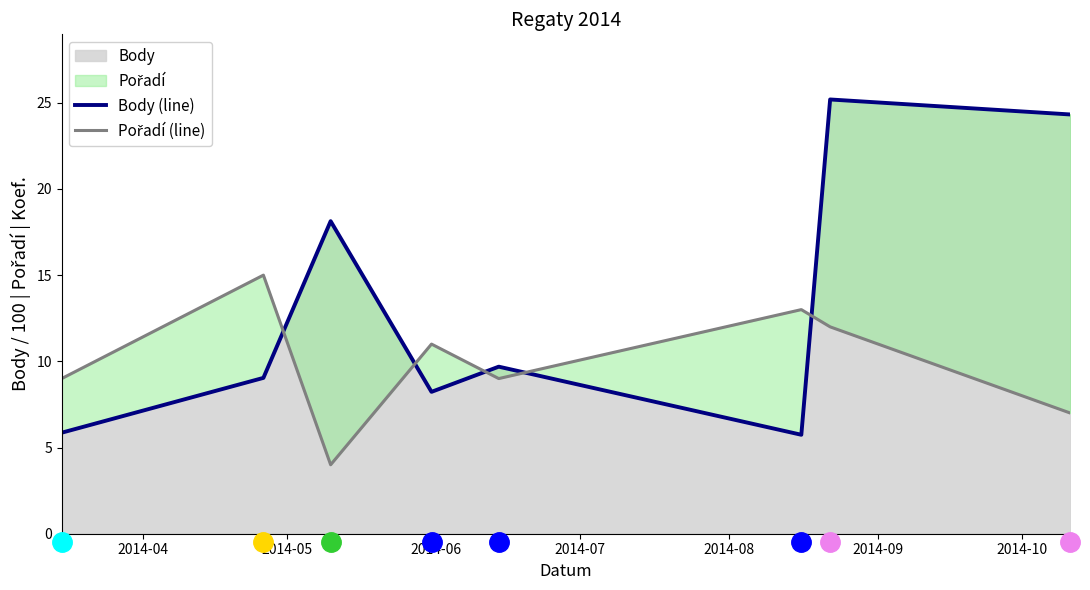

What is the highest value of the Body series?

25.2